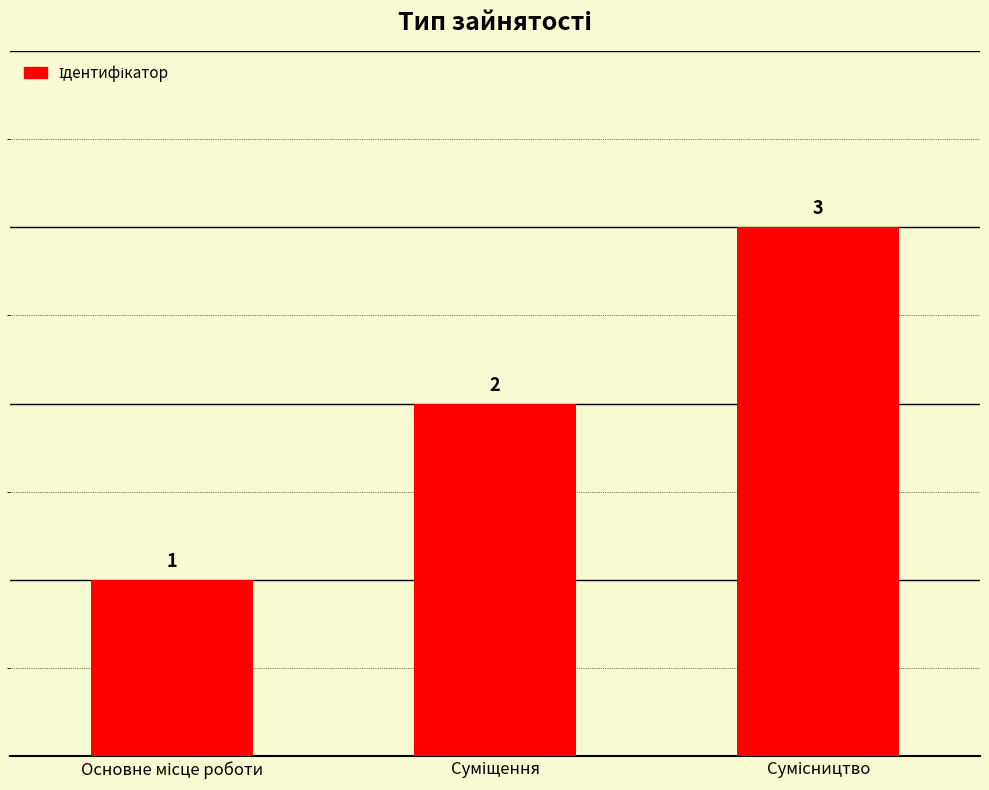

Are the bars horizontal?

No